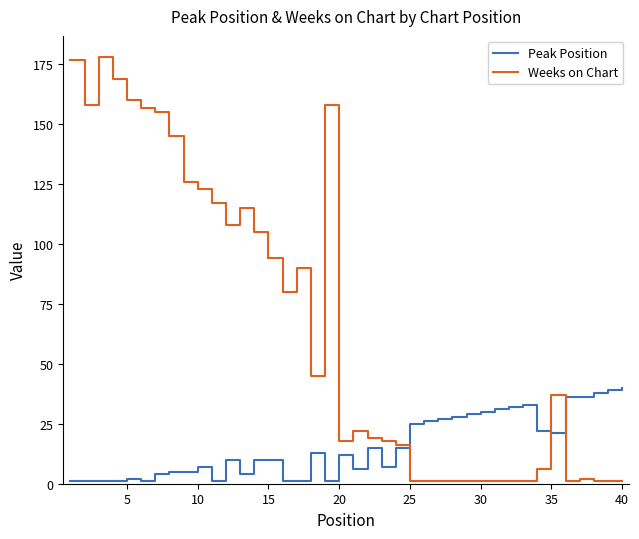

What is the maximum value for Peak Position?

40